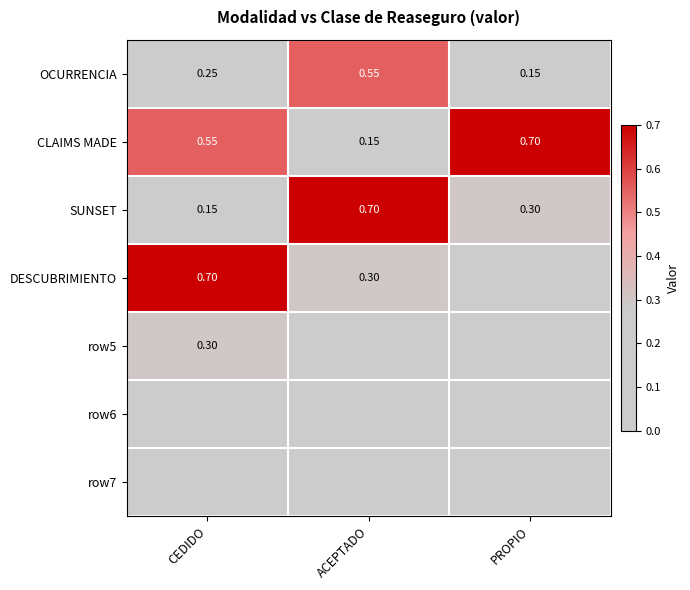

At which category is the sum across all series the highest?

CEDIDO